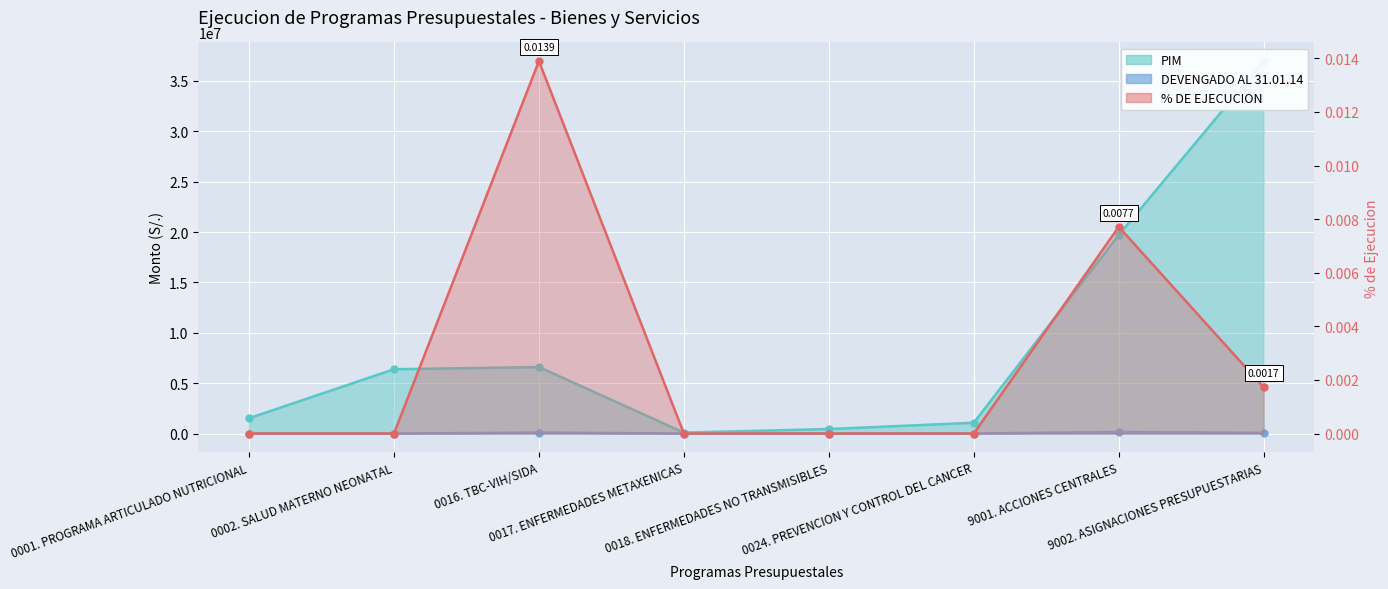

How many lines are shown in the chart?

3